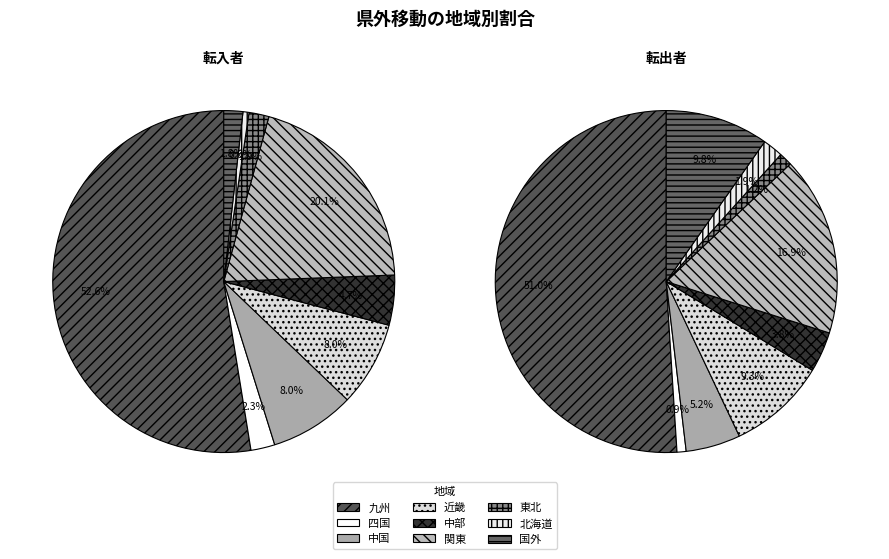

The 東北 slice represents 1% of the pie. True or false?

False